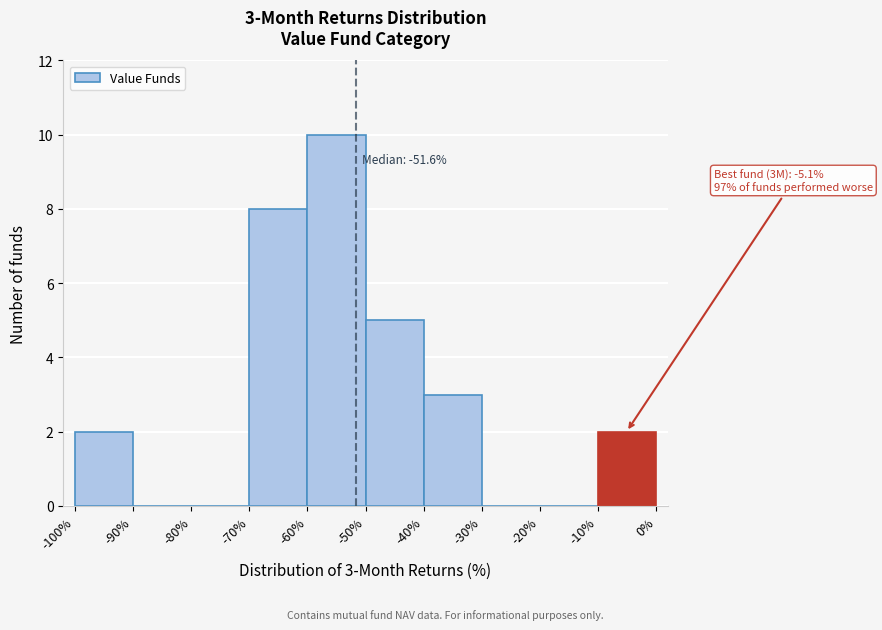

Over which range of the x-axis is the bar tallest?

-60% to -50%